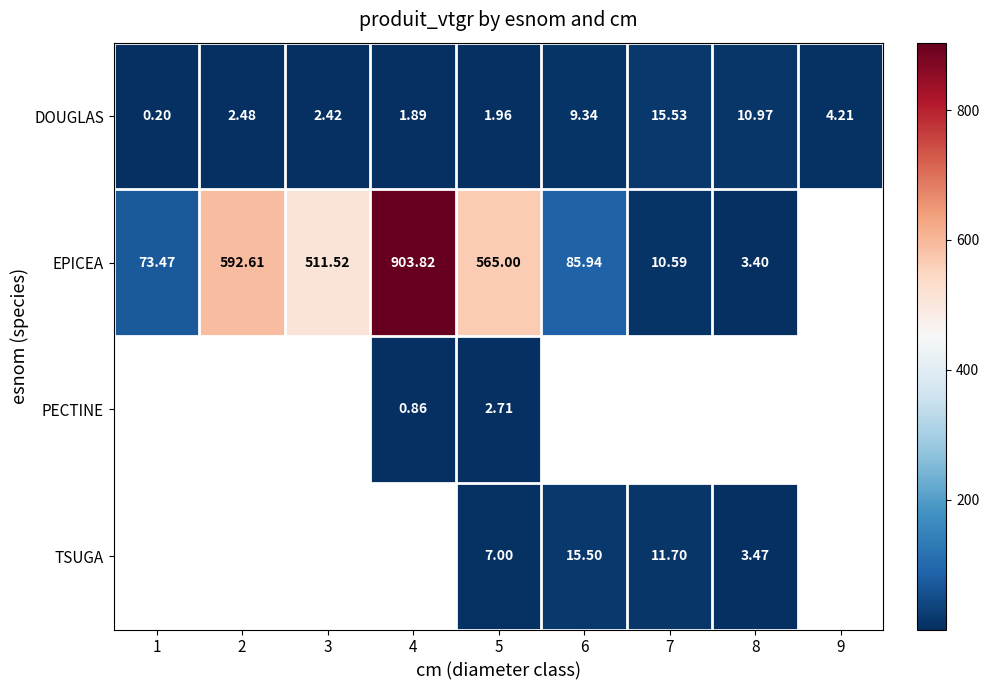

At which category does the chart reach its peak across all series?

4